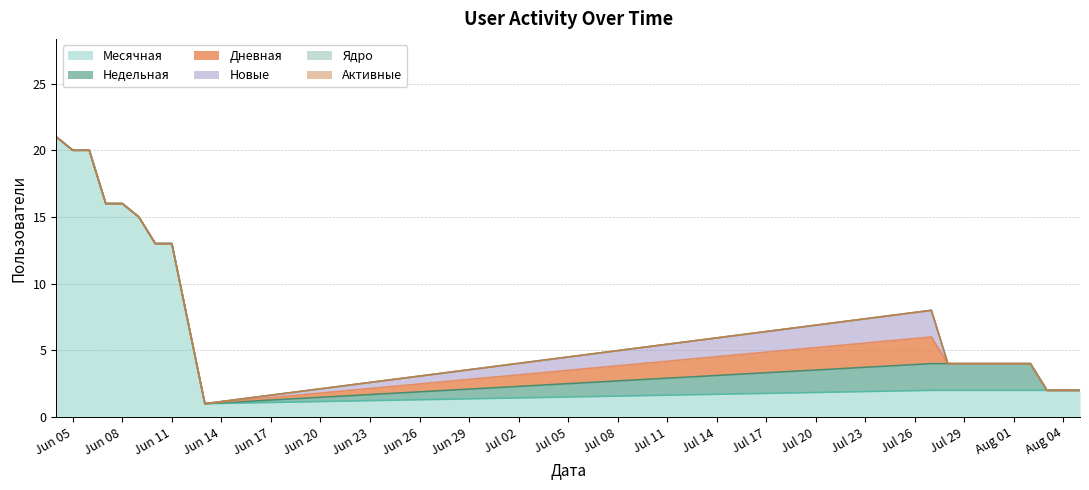

True or false: Новые and Дневная cross at least once.

False